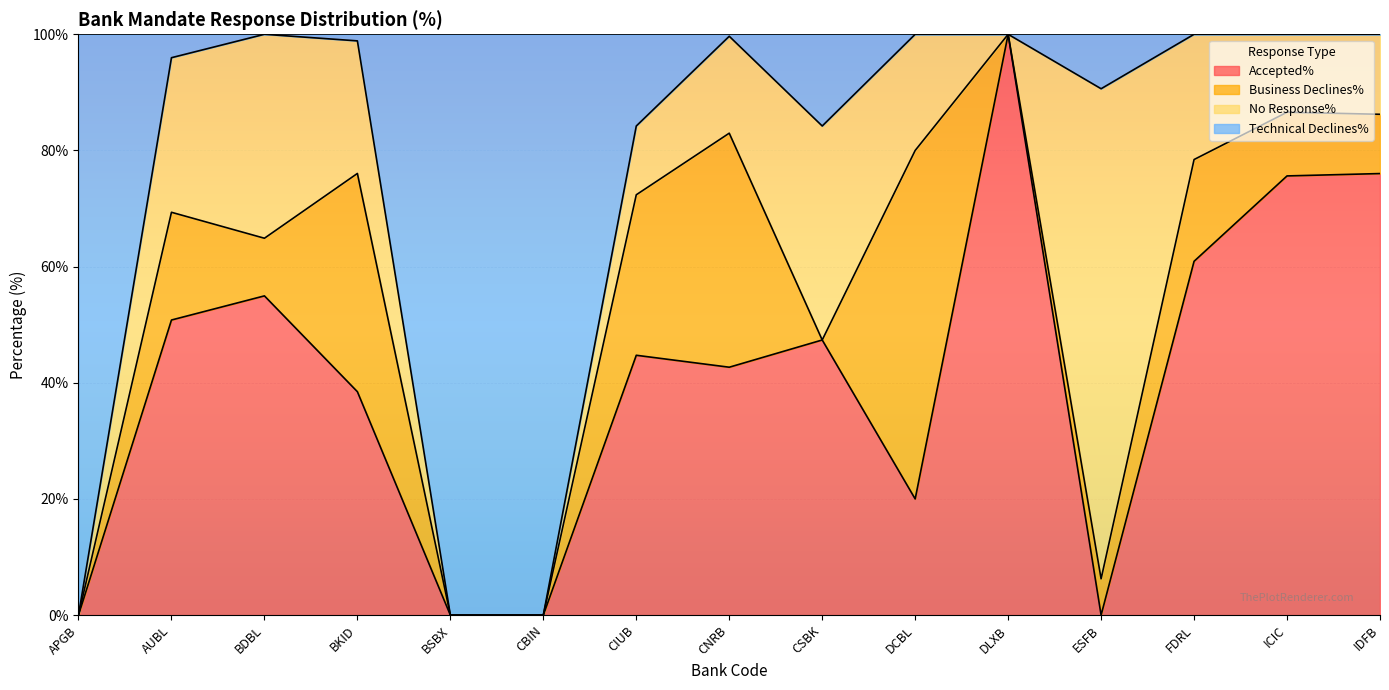

What is the label of the 11th point from the right?

BSBX